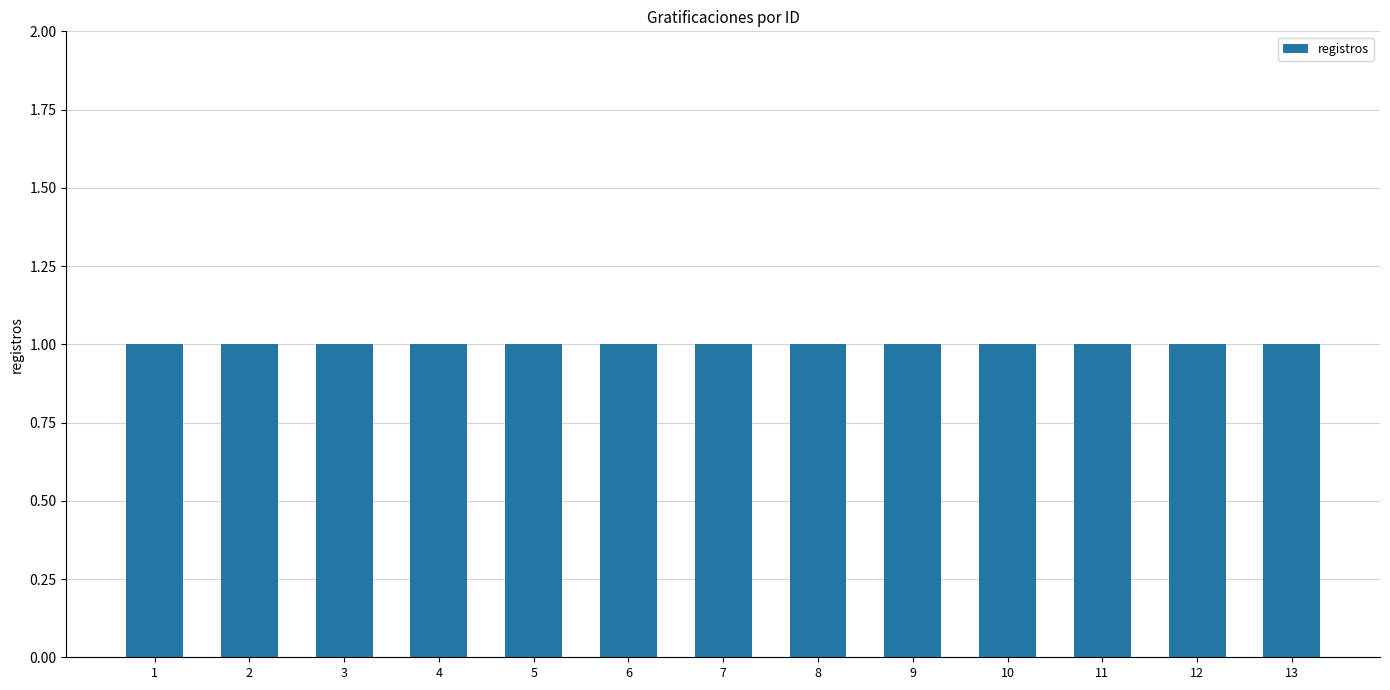

Are the bars grouped side by side (vs. stacked)?

No